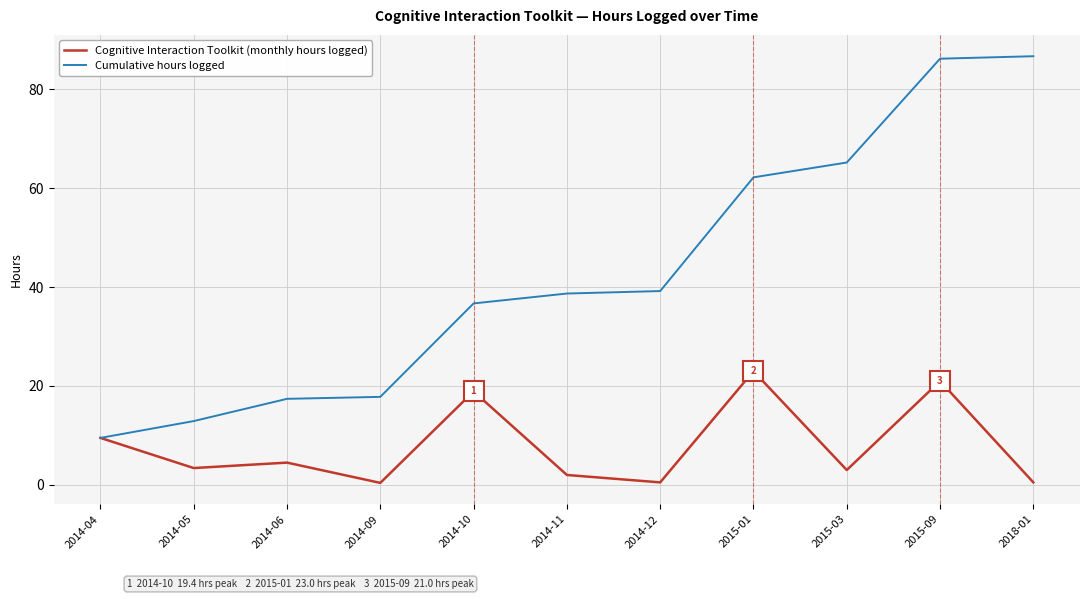

At which label does Cumulative hours logged first exceed 38?

2014-11